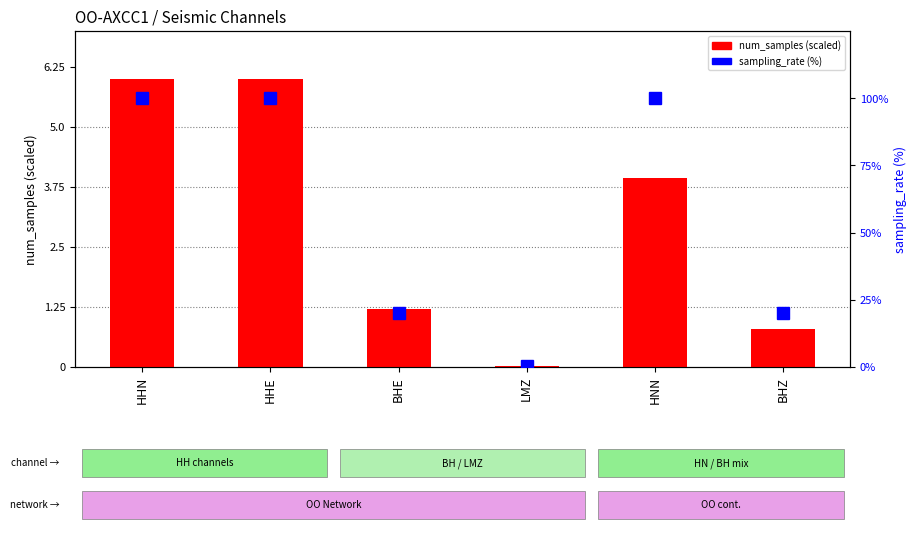

The num_samples (scaled) series shows 6.0 at HHN. True or false?

True